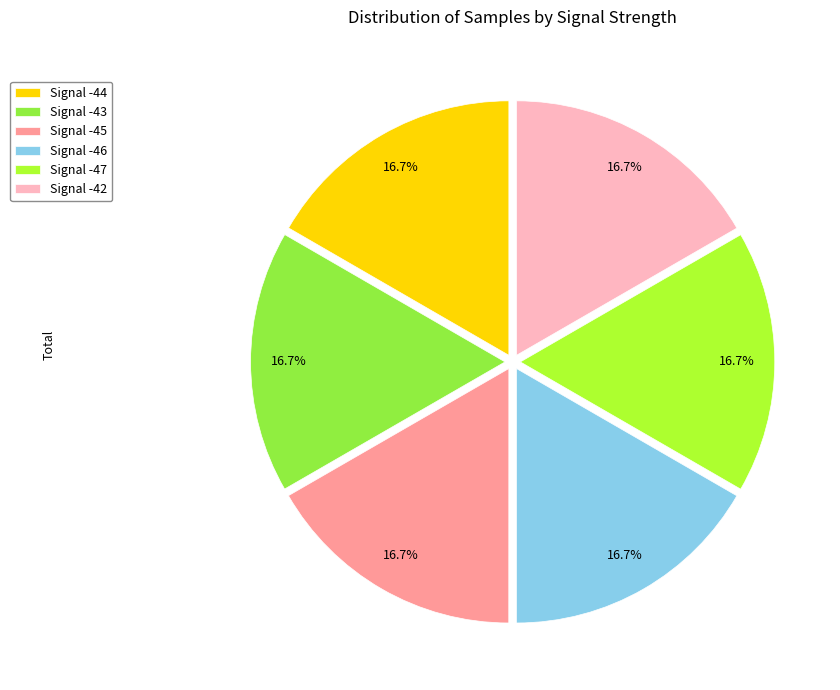

The Signal -42 slice represents 27% of the pie. True or false?

False